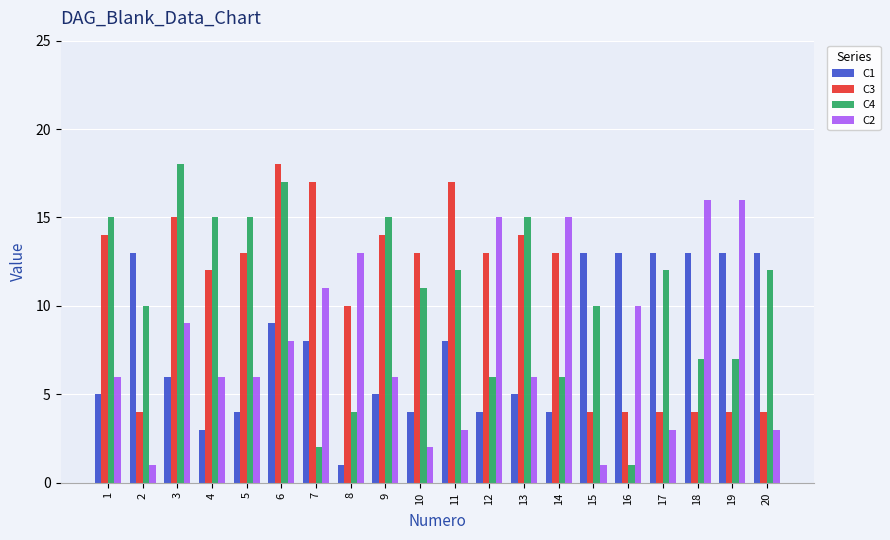

How many groups of bars are there?

20